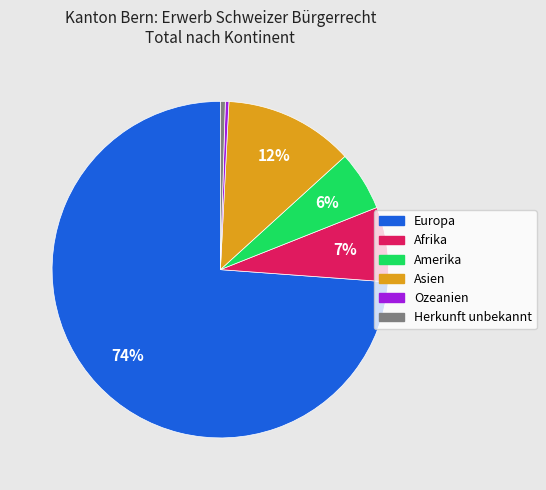

Does any single category account for the majority?

Yes